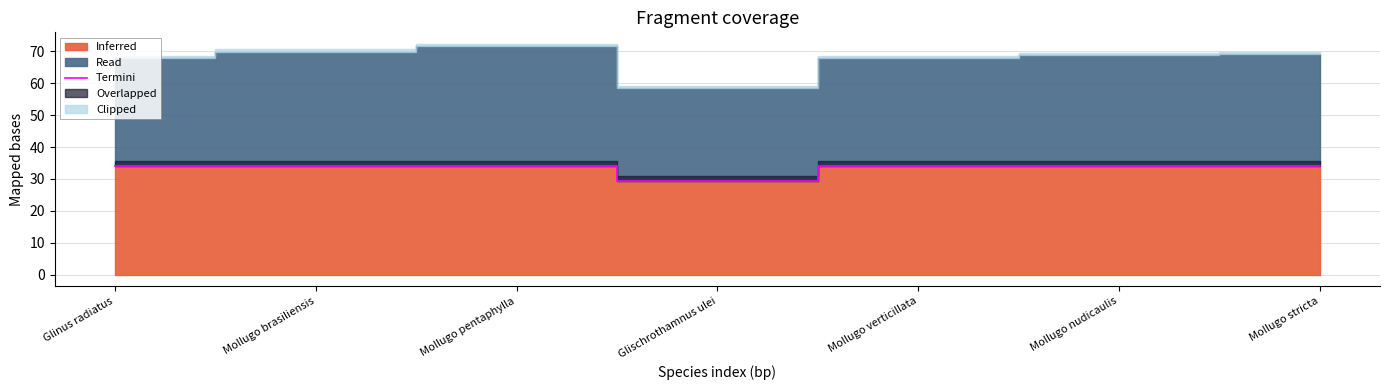

Rank the categories by value from lowest to highest.

Glischrothamnus ulei, Glinus radiatus, Mollugo brasiliensis, Mollugo pentaphylla, Mollugo verticillata, Mollugo nudicaulis, Mollugo stricta